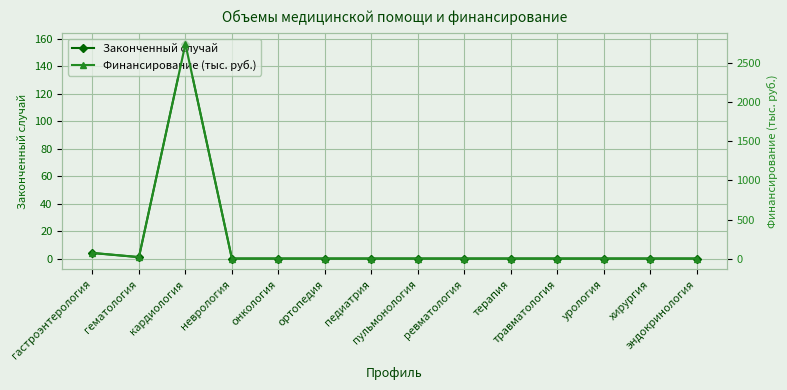

Where is the first local minimum for Законченный случай?

гематология